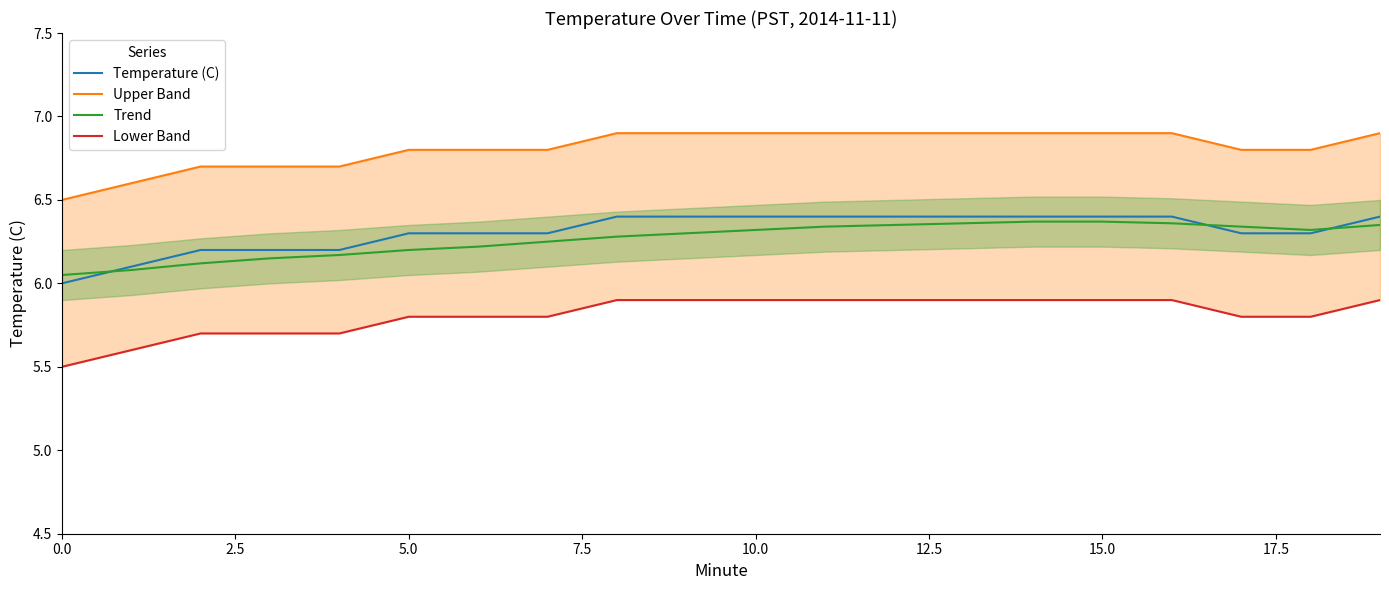

Which series has the largest total across all categories?

Upper Band